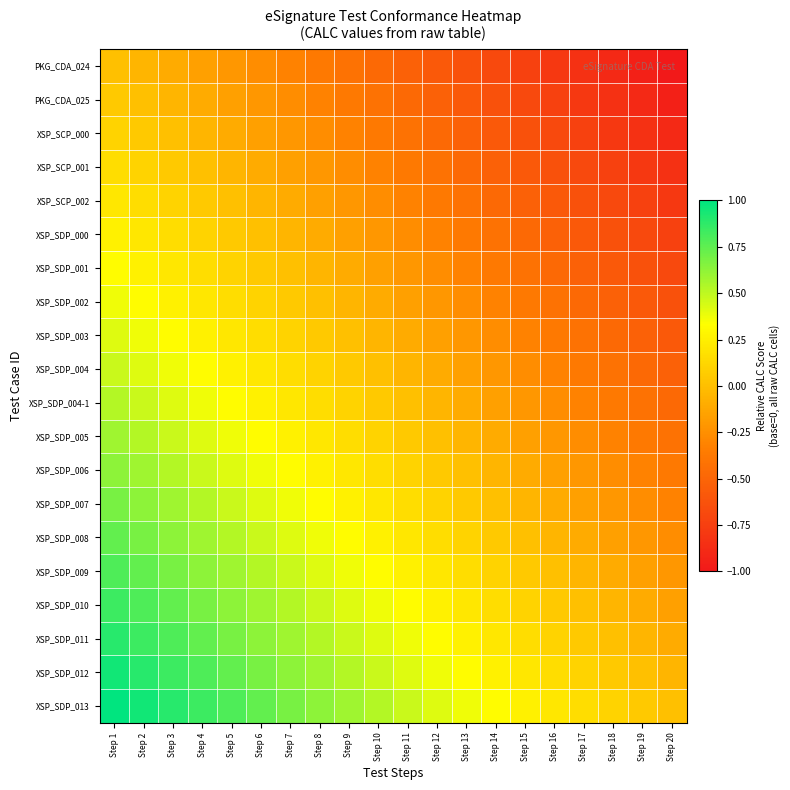

Reading left to right, list all the values displayed in this chart.

PKG_CDA_024: Step 1=0.0	Step 2=-0.1	Step 3=-0.1	Step 4=-0.2	Step 5=-0.2	Step 6=-0.3	Step 7=-0.3	Step 8=-0.4	Step 9=-0.4	Step 10=-0.5	Step 11=-0.5	Step 12=-0.6	Step 13=-0.6	Step 14=-0.7	Step 15=-0.7	Step 16=-0.8	Step 17=-0.8	Step 18=-0.9	Step 19=-0.9	Step 20=-1.0
PKG_CDA_025: Step 1=0.1	Step 2=0.0	Step 3=-0.1	Step 4=-0.1	Step 5=-0.2	Step 6=-0.2	Step 7=-0.3	Step 8=-0.3	Step 9=-0.4	Step 10=-0.4	Step 11=-0.5	Step 12=-0.5	Step 13=-0.6	Step 14=-0.6	Step 15=-0.7	Step 16=-0.7	Step 17=-0.8	Step 18=-0.8	Step 19=-0.9	Step 20=-0.9
XSP_SCP_000: Step 1=0.1	Step 2=0.1	Step 3=0.0	Step 4=-0.1	Step 5=-0.1	Step 6=-0.2	Step 7=-0.2	Step 8=-0.3	Step 9=-0.3	Step 10=-0.4	Step 11=-0.4	Step 12=-0.5	Step 13=-0.5	Step 14=-0.6	Step 15=-0.6	Step 16=-0.7	Step 17=-0.7	Step 18=-0.8	Step 19=-0.8	Step 20=-0.9
XSP_SCP_001: Step 1=0.2	Step 2=0.1	Step 3=0.1	Step 4=0.0	Step 5=-0.1	Step 6=-0.1	Step 7=-0.2	Step 8=-0.2	Step 9=-0.3	Step 10=-0.3	Step 11=-0.4	Step 12=-0.4	Step 13=-0.5	Step 14=-0.5	Step 15=-0.6	Step 16=-0.6	Step 17=-0.7	Step 18=-0.7	Step 19=-0.8	Step 20=-0.8
XSP_SCP_002: Step 1=0.2	Step 2=0.2	Step 3=0.1	Step 4=0.1	Step 5=0.0	Step 6=-0.1	Step 7=-0.1	Step 8=-0.2	Step 9=-0.2	Step 10=-0.3	Step 11=-0.3	Step 12=-0.4	Step 13=-0.4	Step 14=-0.5	Step 15=-0.5	Step 16=-0.6	Step 17=-0.6	Step 18=-0.7	Step 19=-0.7	Step 20=-0.8
XSP_SDP_000: Step 1=0.3	Step 2=0.2	Step 3=0.2	Step 4=0.1	Step 5=0.1	Step 6=0.0	Step 7=-0.1	Step 8=-0.1	Step 9=-0.2	Step 10=-0.2	Step 11=-0.3	Step 12=-0.3	Step 13=-0.4	Step 14=-0.4	Step 15=-0.5	Step 16=-0.5	Step 17=-0.6	Step 18=-0.6	Step 19=-0.7	Step 20=-0.7
XSP_SDP_001: Step 1=0.3	Step 2=0.3	Step 3=0.2	Step 4=0.2	Step 5=0.1	Step 6=0.1	Step 7=0.0	Step 8=-0.1	Step 9=-0.1	Step 10=-0.2	Step 11=-0.2	Step 12=-0.3	Step 13=-0.3	Step 14=-0.4	Step 15=-0.4	Step 16=-0.5	Step 17=-0.5	Step 18=-0.6	Step 19=-0.6	Step 20=-0.7
XSP_SDP_002: Step 1=0.4	Step 2=0.3	Step 3=0.3	Step 4=0.2	Step 5=0.2	Step 6=0.1	Step 7=0.1	Step 8=0.0	Step 9=-0.1	Step 10=-0.1	Step 11=-0.2	Step 12=-0.2	Step 13=-0.3	Step 14=-0.3	Step 15=-0.4	Step 16=-0.4	Step 17=-0.5	Step 18=-0.5	Step 19=-0.6	Step 20=-0.6
XSP_SDP_003: Step 1=0.4	Step 2=0.4	Step 3=0.3	Step 4=0.3	Step 5=0.2	Step 6=0.2	Step 7=0.1	Step 8=0.1	Step 9=0.0	Step 10=-0.1	Step 11=-0.1	Step 12=-0.2	Step 13=-0.2	Step 14=-0.3	Step 15=-0.3	Step 16=-0.4	Step 17=-0.4	Step 18=-0.5	Step 19=-0.5	Step 20=-0.6
XSP_SDP_004: Step 1=0.5	Step 2=0.4	Step 3=0.4	Step 4=0.3	Step 5=0.3	Step 6=0.2	Step 7=0.2	Step 8=0.1	Step 9=0.1	Step 10=0.0	Step 11=-0.1	Step 12=-0.1	Step 13=-0.2	Step 14=-0.2	Step 15=-0.3	Step 16=-0.3	Step 17=-0.4	Step 18=-0.4	Step 19=-0.5	Step 20=-0.5
XSP_SDP_004-1: Step 1=0.5	Step 2=0.5	Step 3=0.4	Step 4=0.4	Step 5=0.3	Step 6=0.3	Step 7=0.2	Step 8=0.2	Step 9=0.1	Step 10=0.1	Step 11=0.0	Step 12=-0.1	Step 13=-0.1	Step 14=-0.2	Step 15=-0.2	Step 16=-0.3	Step 17=-0.3	Step 18=-0.4	Step 19=-0.4	Step 20=-0.5
XSP_SDP_005: Step 1=0.6	Step 2=0.5	Step 3=0.5	Step 4=0.4	Step 5=0.4	Step 6=0.3	Step 7=0.3	Step 8=0.2	Step 9=0.2	Step 10=0.1	Step 11=0.1	Step 12=0.0	Step 13=-0.1	Step 14=-0.1	Step 15=-0.2	Step 16=-0.2	Step 17=-0.3	Step 18=-0.3	Step 19=-0.4	Step 20=-0.4
XSP_SDP_006: Step 1=0.6	Step 2=0.6	Step 3=0.5	Step 4=0.5	Step 5=0.4	Step 6=0.4	Step 7=0.3	Step 8=0.3	Step 9=0.2	Step 10=0.2	Step 11=0.1	Step 12=0.1	Step 13=0.0	Step 14=-0.1	Step 15=-0.1	Step 16=-0.2	Step 17=-0.2	Step 18=-0.3	Step 19=-0.3	Step 20=-0.4
XSP_SDP_007: Step 1=0.7	Step 2=0.6	Step 3=0.6	Step 4=0.5	Step 5=0.5	Step 6=0.4	Step 7=0.4	Step 8=0.3	Step 9=0.3	Step 10=0.2	Step 11=0.2	Step 12=0.1	Step 13=0.1	Step 14=0.0	Step 15=-0.1	Step 16=-0.1	Step 17=-0.2	Step 18=-0.2	Step 19=-0.3	Step 20=-0.3
XSP_SDP_008: Step 1=0.7	Step 2=0.7	Step 3=0.6	Step 4=0.6	Step 5=0.5	Step 6=0.5	Step 7=0.4	Step 8=0.4	Step 9=0.3	Step 10=0.3	Step 11=0.2	Step 12=0.2	Step 13=0.1	Step 14=0.1	Step 15=0.0	Step 16=-0.1	Step 17=-0.1	Step 18=-0.2	Step 19=-0.2	Step 20=-0.3
XSP_SDP_009: Step 1=0.8	Step 2=0.7	Step 3=0.7	Step 4=0.6	Step 5=0.6	Step 6=0.5	Step 7=0.5	Step 8=0.4	Step 9=0.4	Step 10=0.3	Step 11=0.3	Step 12=0.2	Step 13=0.2	Step 14=0.1	Step 15=0.1	Step 16=0.0	Step 17=-0.1	Step 18=-0.1	Step 19=-0.2	Step 20=-0.2
XSP_SDP_010: Step 1=0.8	Step 2=0.8	Step 3=0.7	Step 4=0.7	Step 5=0.6	Step 6=0.6	Step 7=0.5	Step 8=0.5	Step 9=0.4	Step 10=0.4	Step 11=0.3	Step 12=0.3	Step 13=0.2	Step 14=0.2	Step 15=0.1	Step 16=0.1	Step 17=0.0	Step 18=-0.1	Step 19=-0.1	Step 20=-0.2
XSP_SDP_011: Step 1=0.9	Step 2=0.8	Step 3=0.8	Step 4=0.7	Step 5=0.7	Step 6=0.6	Step 7=0.6	Step 8=0.5	Step 9=0.5	Step 10=0.4	Step 11=0.4	Step 12=0.3	Step 13=0.3	Step 14=0.2	Step 15=0.2	Step 16=0.1	Step 17=0.1	Step 18=0.0	Step 19=-0.1	Step 20=-0.1
XSP_SDP_012: Step 1=0.9	Step 2=0.9	Step 3=0.8	Step 4=0.8	Step 5=0.7	Step 6=0.7	Step 7=0.6	Step 8=0.6	Step 9=0.5	Step 10=0.5	Step 11=0.4	Step 12=0.4	Step 13=0.3	Step 14=0.3	Step 15=0.2	Step 16=0.2	Step 17=0.1	Step 18=0.1	Step 19=0.0	Step 20=-0.1
XSP_SDP_013: Step 1=1.0	Step 2=0.9	Step 3=0.9	Step 4=0.8	Step 5=0.8	Step 6=0.7	Step 7=0.7	Step 8=0.6	Step 9=0.6	Step 10=0.5	Step 11=0.5	Step 12=0.4	Step 13=0.4	Step 14=0.3	Step 15=0.3	Step 16=0.2	Step 17=0.2	Step 18=0.1	Step 19=0.1	Step 20=0.0